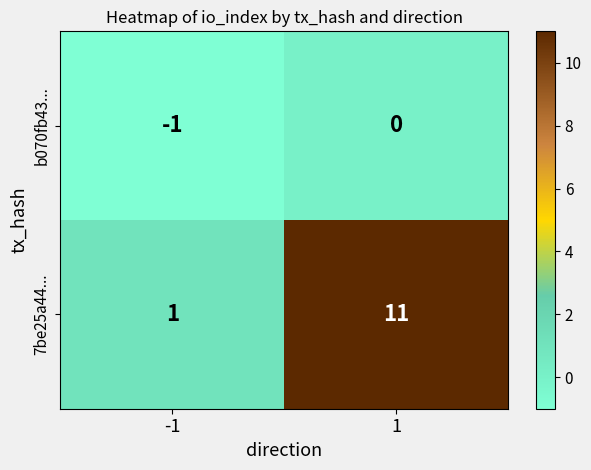

At 1, list the series in order from smallest to largest.

b070fb43..., 7be25a44...